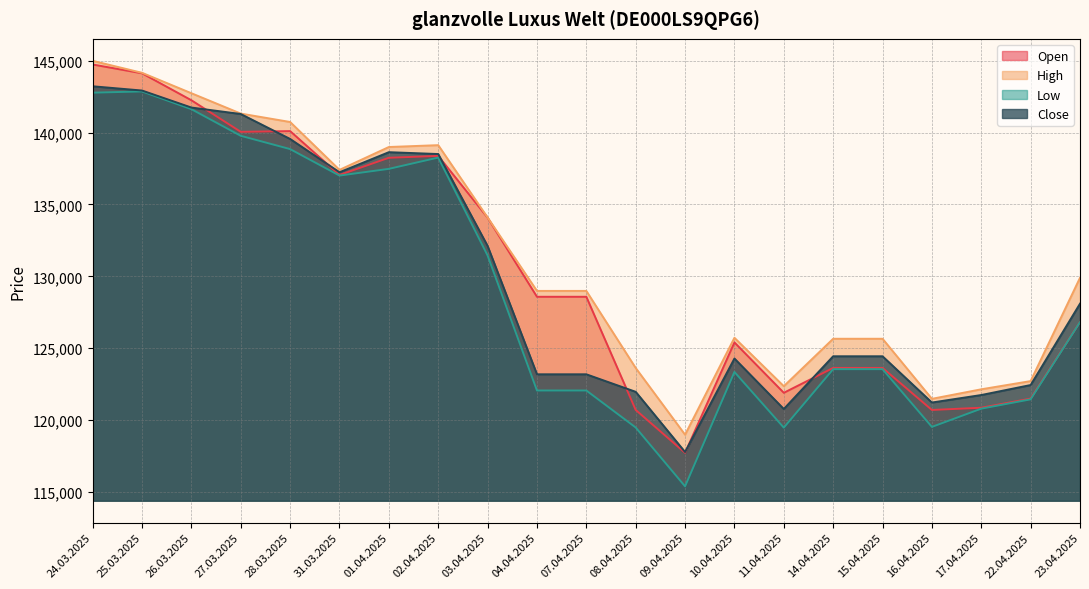

What is the sum of the Low values at 15.04.2025 and 25.03.2025?

266406